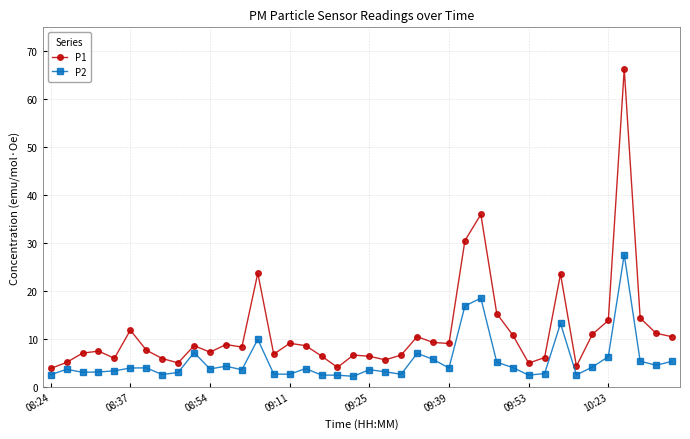

How many series are shown in this chart?

2